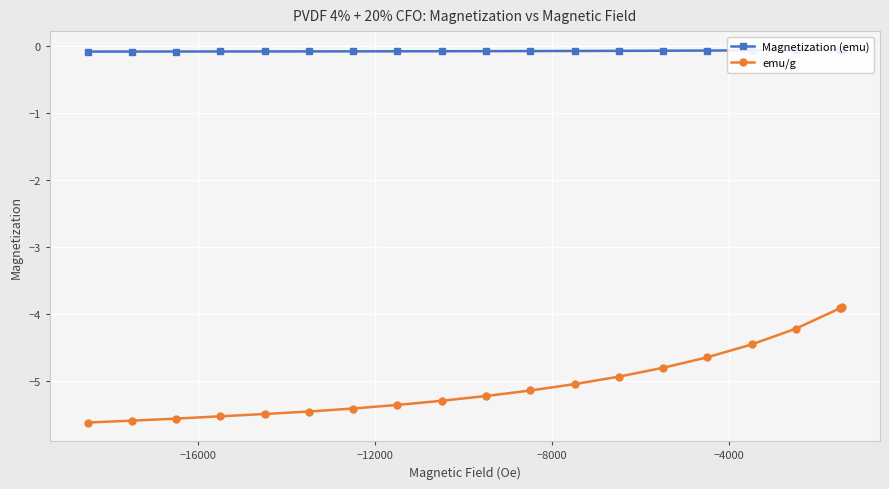

Reading left to right, list all the values displayed in this chart.

Magnetization (emu): -0.1	-0.1	-0.1	-0.1	-0.1	-0.1	-0.1	-0.1	-0.1	-0.1	-0.1	-0.1	-0.1	-0.1	-0.1	-0.1	-0.1	-0.1	-0.1	-0.1
emu/g: -5.6	-5.6	-5.6	-5.5	-5.5	-5.4	-5.4	-5.4	-5.3	-5.2	-5.1	-5.0	-4.9	-4.8	-4.6	-4.5	-4.2	-3.9	-3.9	-3.9